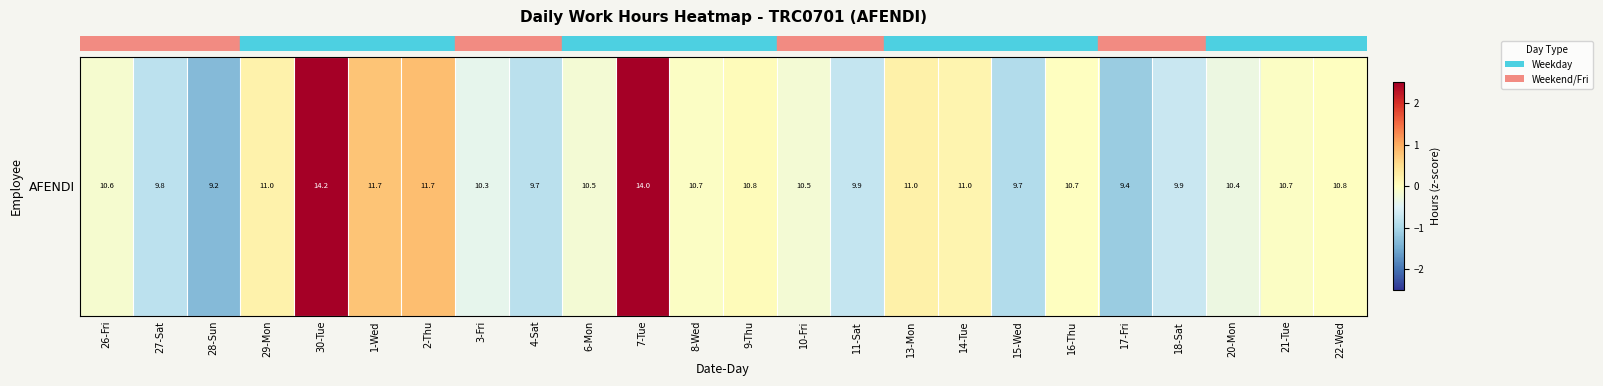

Where is the data nearest to the value 0?

22-Wed